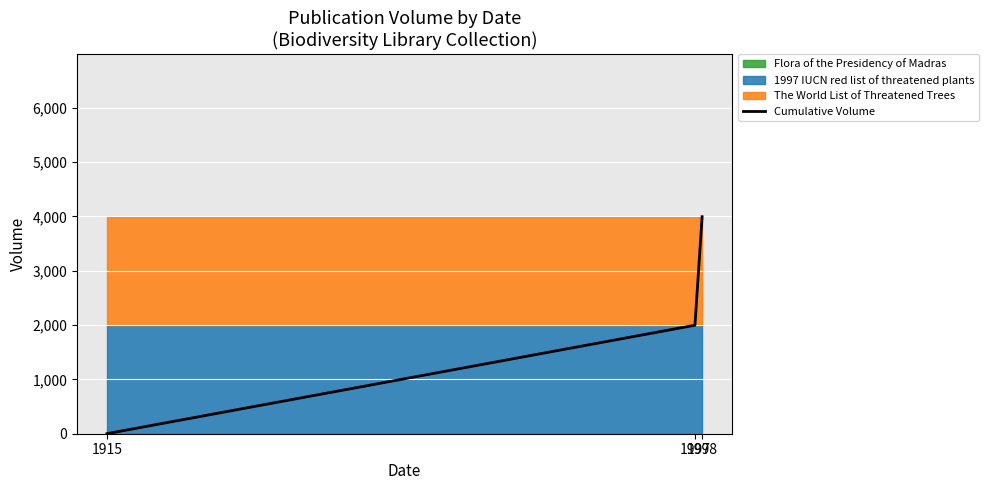

List the labels in order of value, largest first.

1998, 1997, 1915